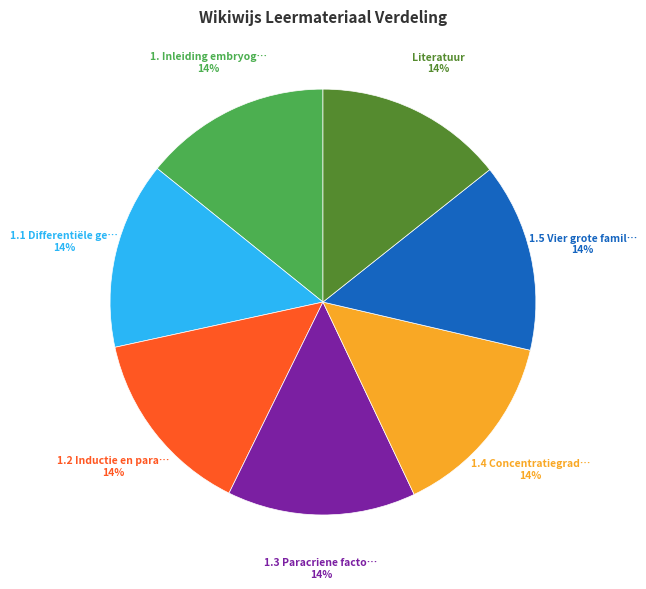

To the nearest percent, what is the average slice percentage?

14%